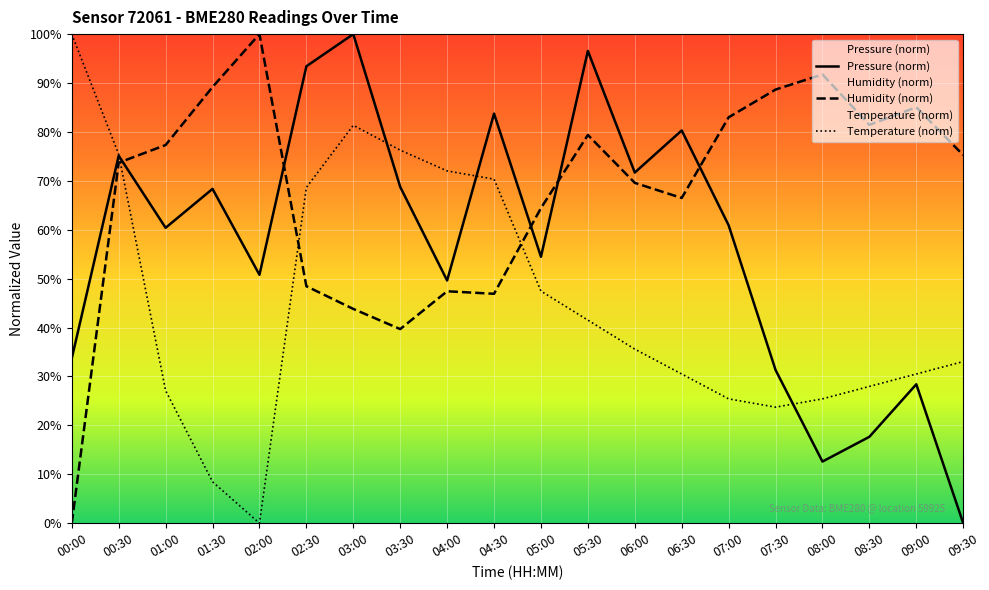

Rank the categories by Temperature (norm) value from lowest to highest.

02:00, 01:30, 07:30, 07:00, 08:00, 01:00, 08:30, 06:30, 09:00, 09:30, 06:00, 05:30, 05:00, 02:30, 04:30, 04:00, 00:30, 03:30, 03:00, 00:00